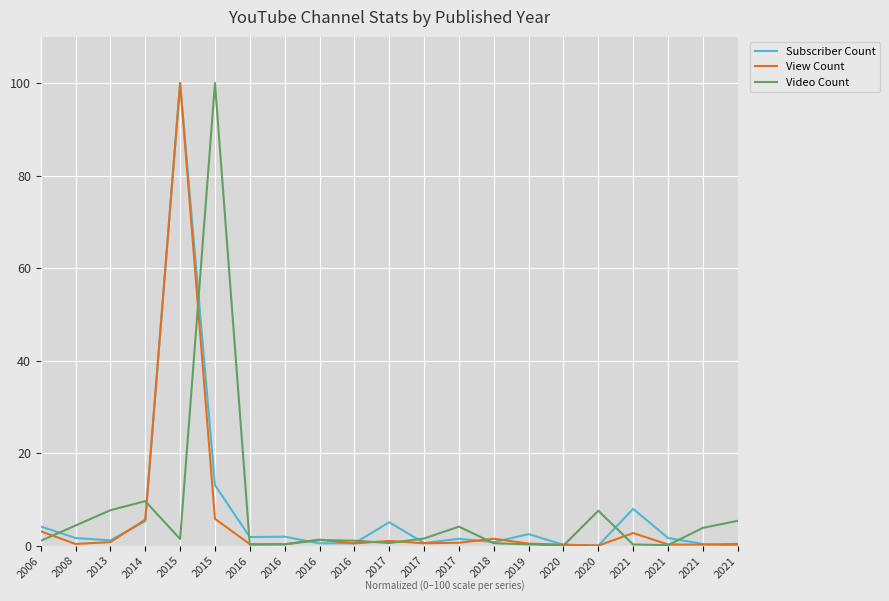

How many times do Video Count and Subscriber Count cross each other?

11